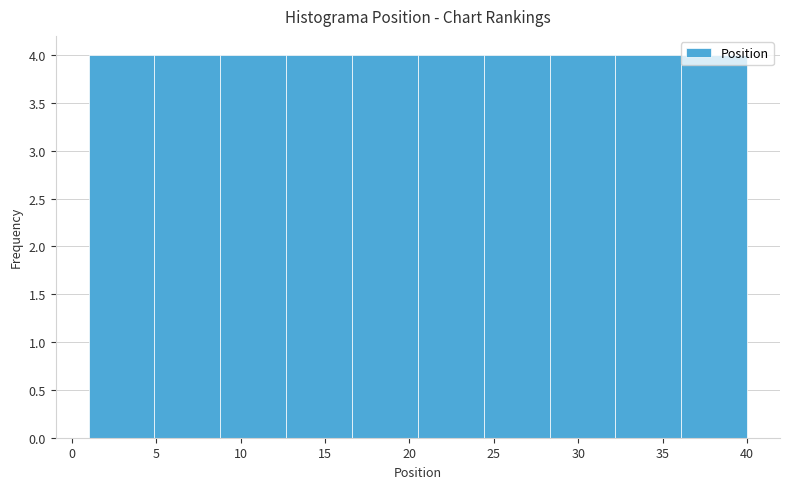

Reading left to right, transcribe this chart: for each bar, give the range it covers on the x-axis and its height. Neither the bar edges nor the heights are printed on the chart, so give them approximately, as read against the axes.

1.0 to 4.9: 4
4.9 to 8.8: 4
8.8 to 12.7: 4
12.7 to 16.6: 4
16.6 to 20.5: 4
20.5 to 24.4: 4
24.4 to 28.3: 4
28.3 to 32.2: 4
32.2 to 36.1: 4
36.1 to 40.0: 4